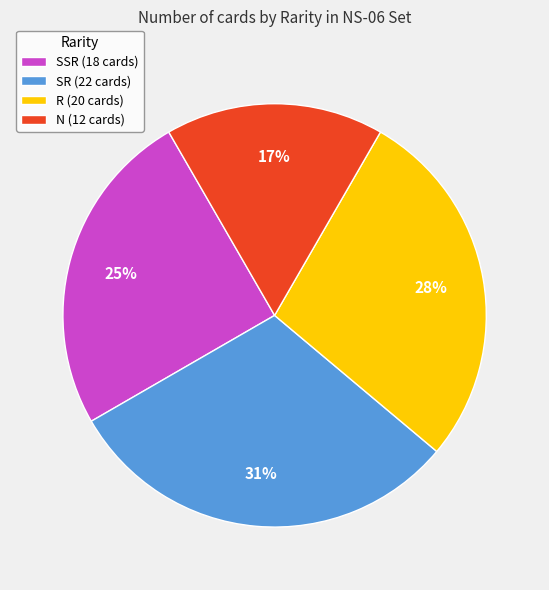

Is SSR the majority of the pie?

No